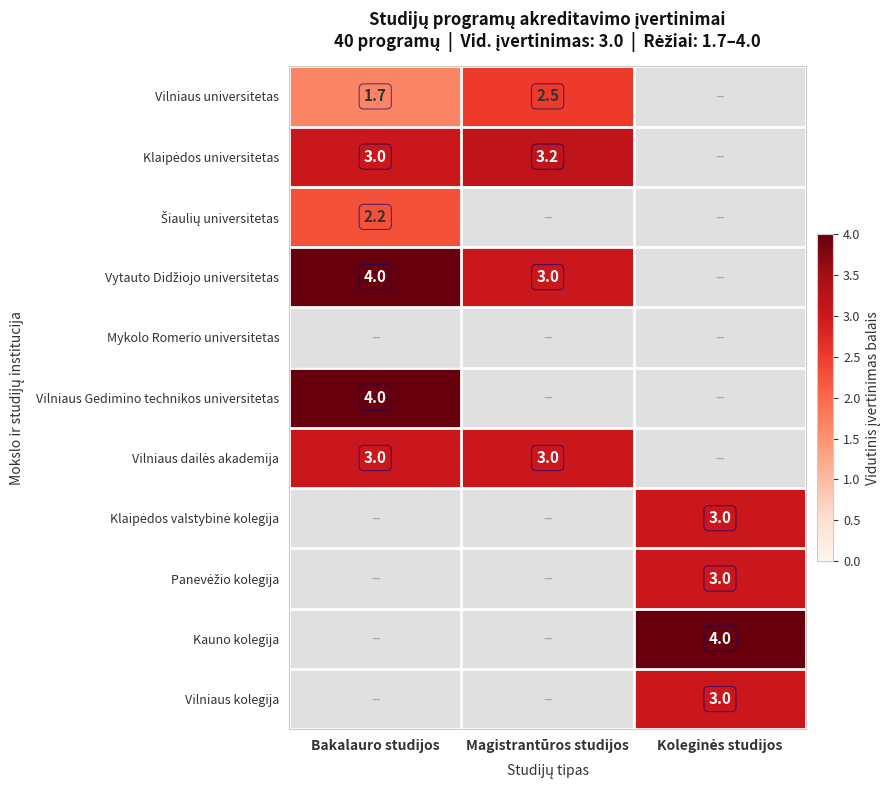

The value of Vilniaus universitetas at Bakalauro studijos is 1.1. True or false?

False